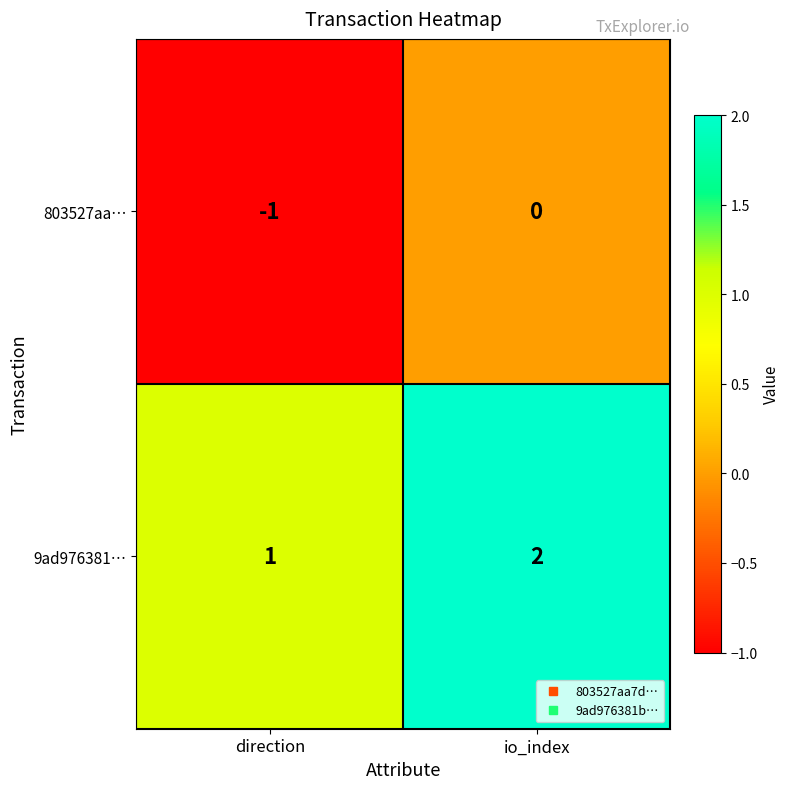

Reading left to right, extract all data points from this chart.

803527aa…: -1	0
9ad976381…: 1	2